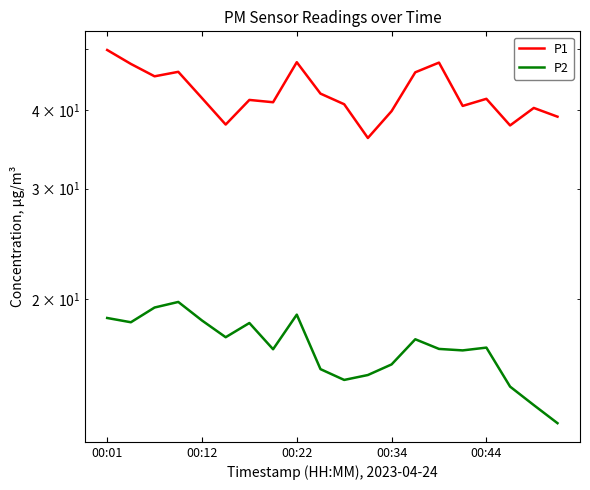

True or false: P1 and P2 intersect in this chart.

False